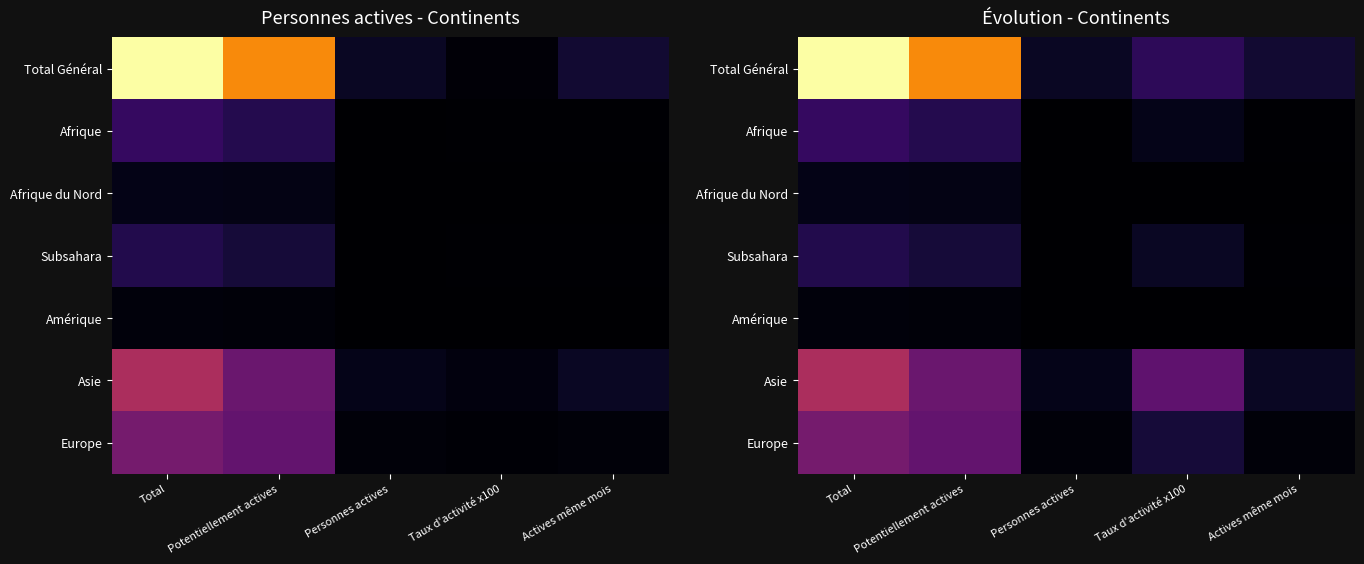

The value of Total Général at Potentiellement actives is 421.0. True or false?

True